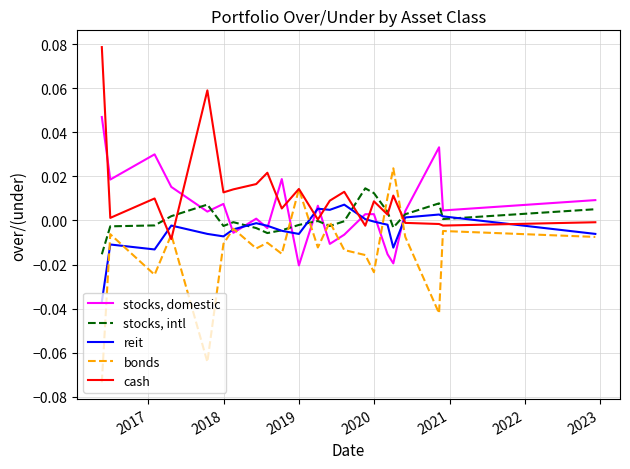

List the series in order of their overall mean, highest first.

cash, stocks, domestic, stocks, intl, reit, bonds